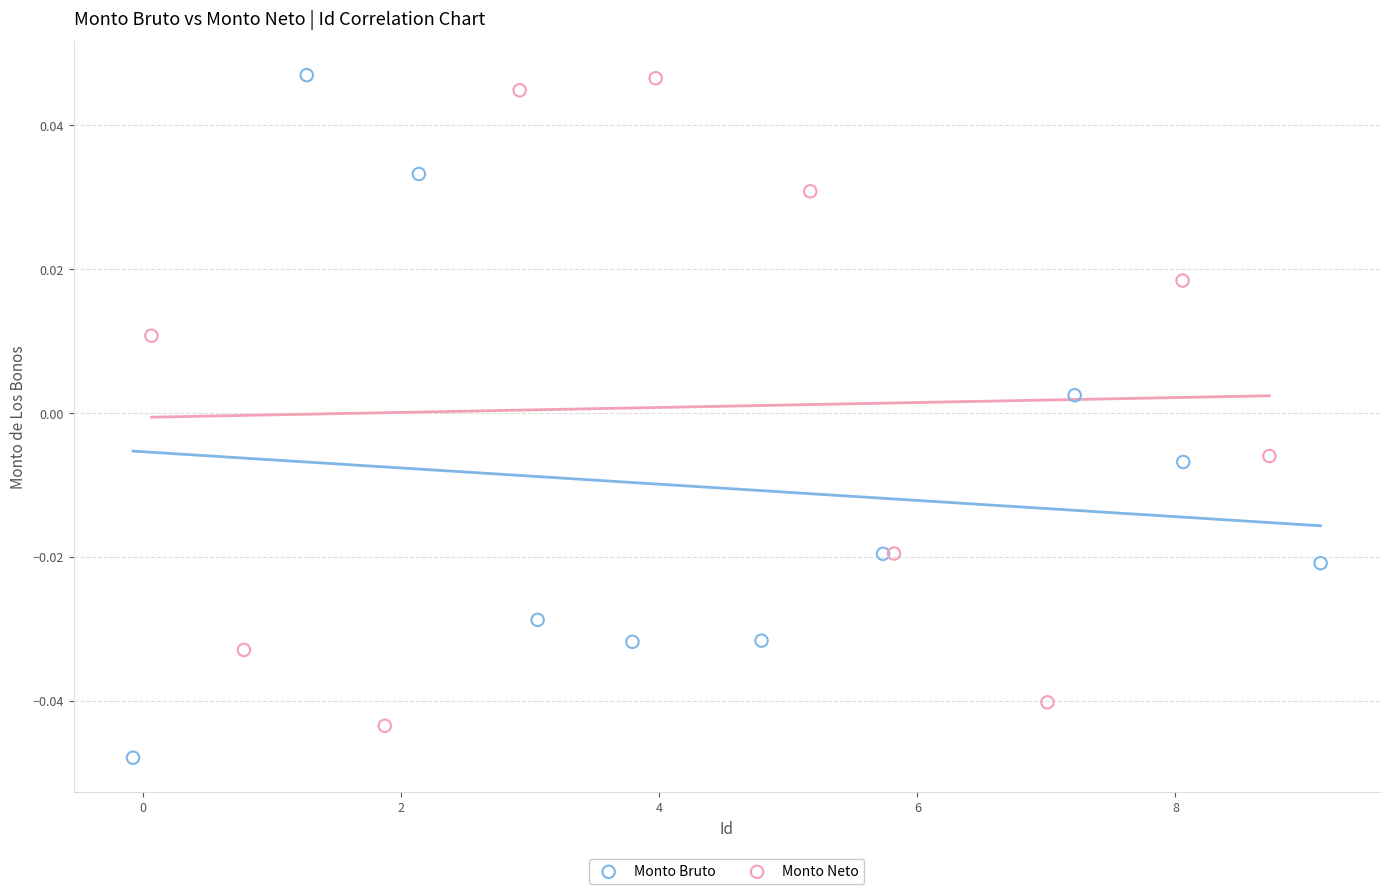

Which series contains the lowest Y value?

Monto Bruto